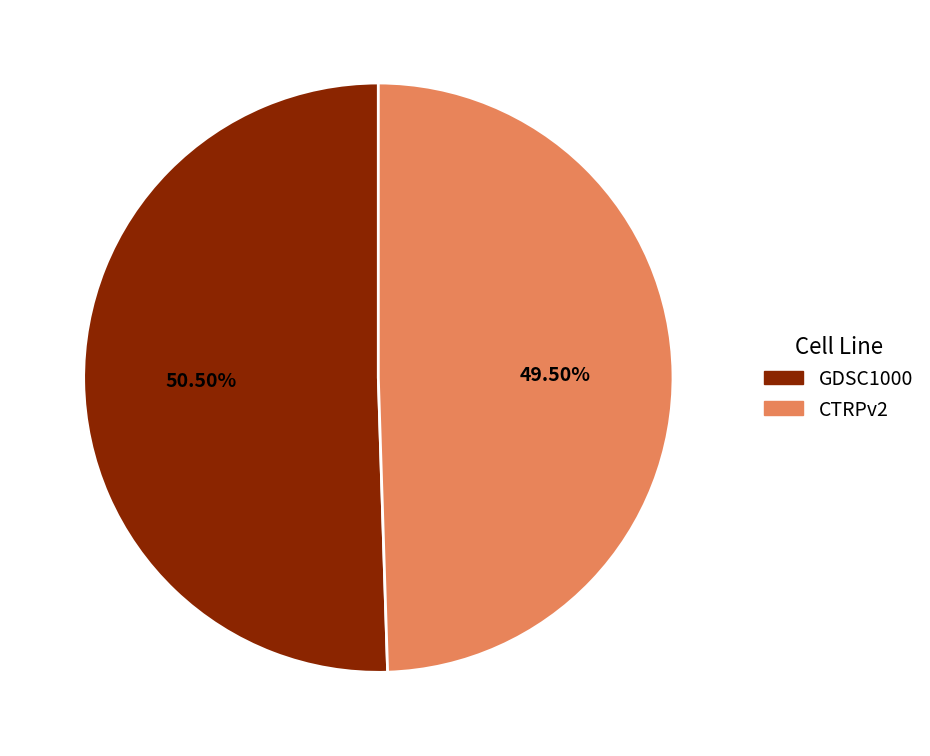

True or false: GDSC1000 accounts for 44% of the total.

False